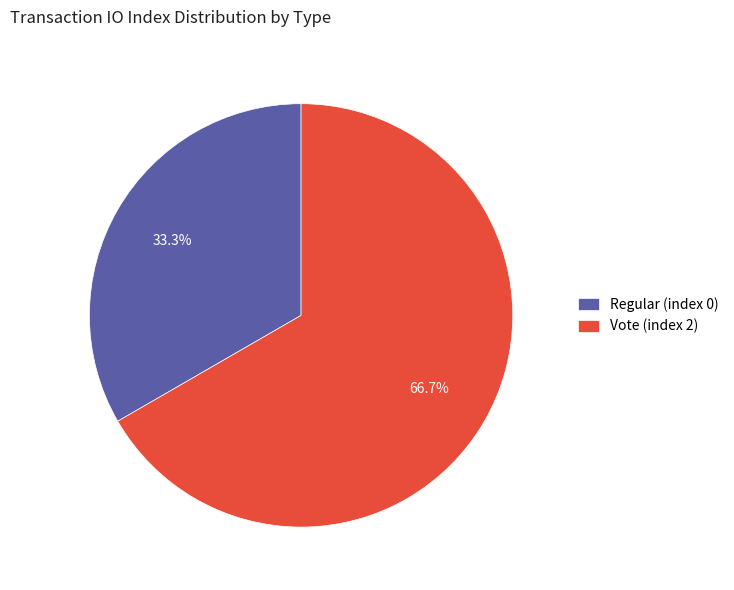

What percentage do Vote (index 2) and Regular (index 0) together represent?

100.0%